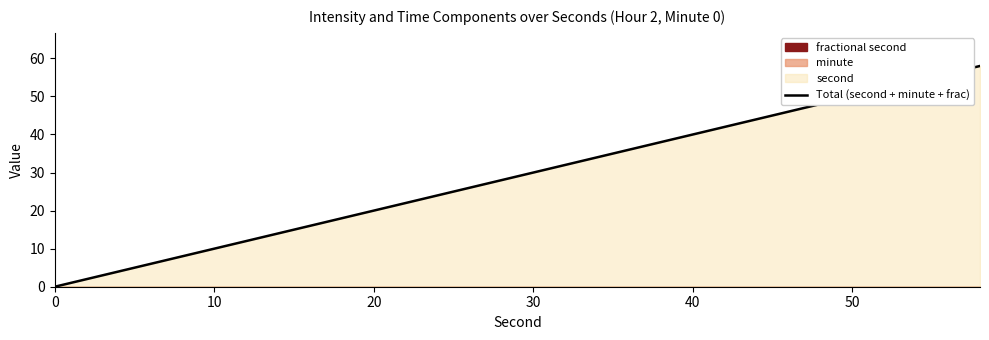

The Total (second + minute + frac) series shows 10 at 10. True or false?

True